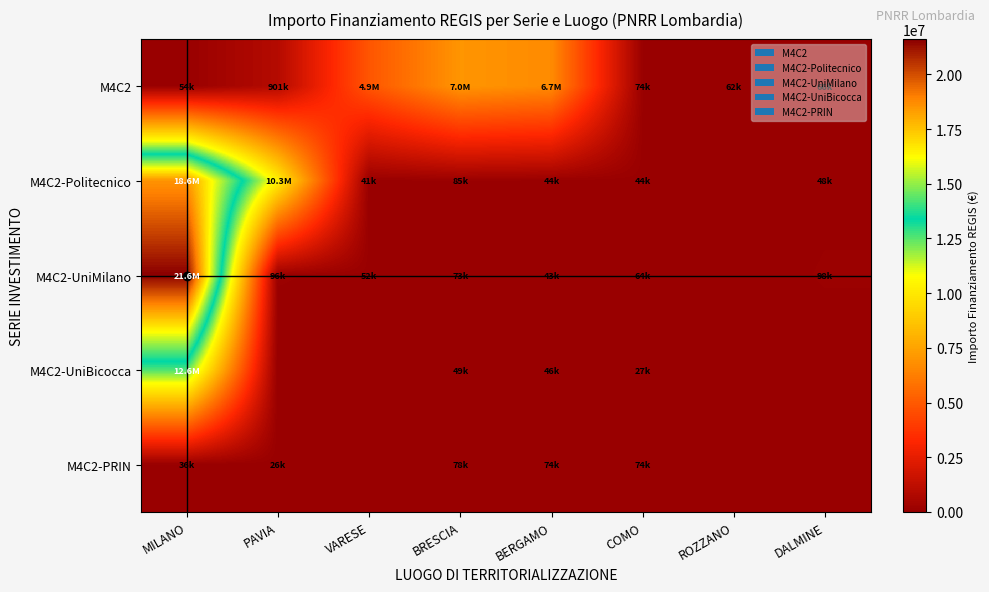

What is the difference between the highest and lowest values at BRESCIA?

6976140.7